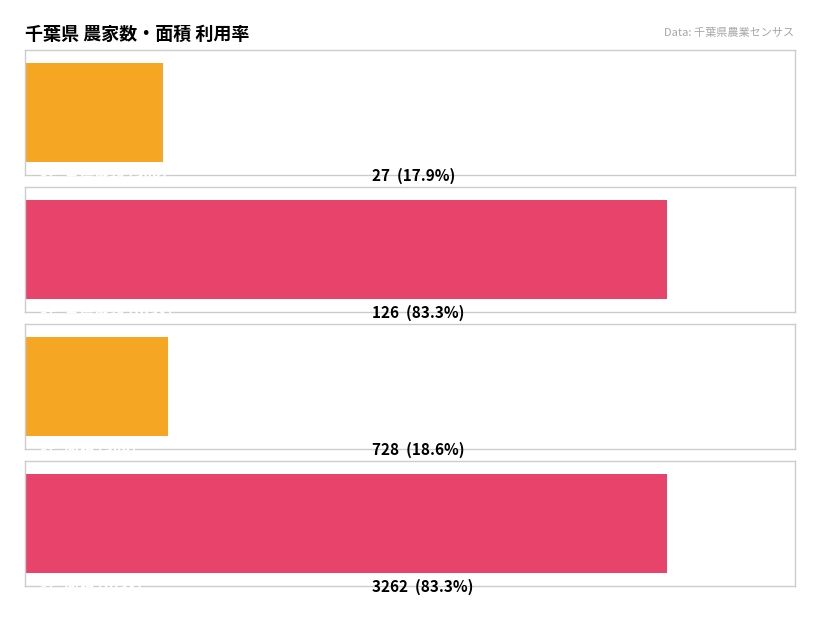

Rank the series by their maximum value, from lowest to highest.

計_実農家数, 計_面積